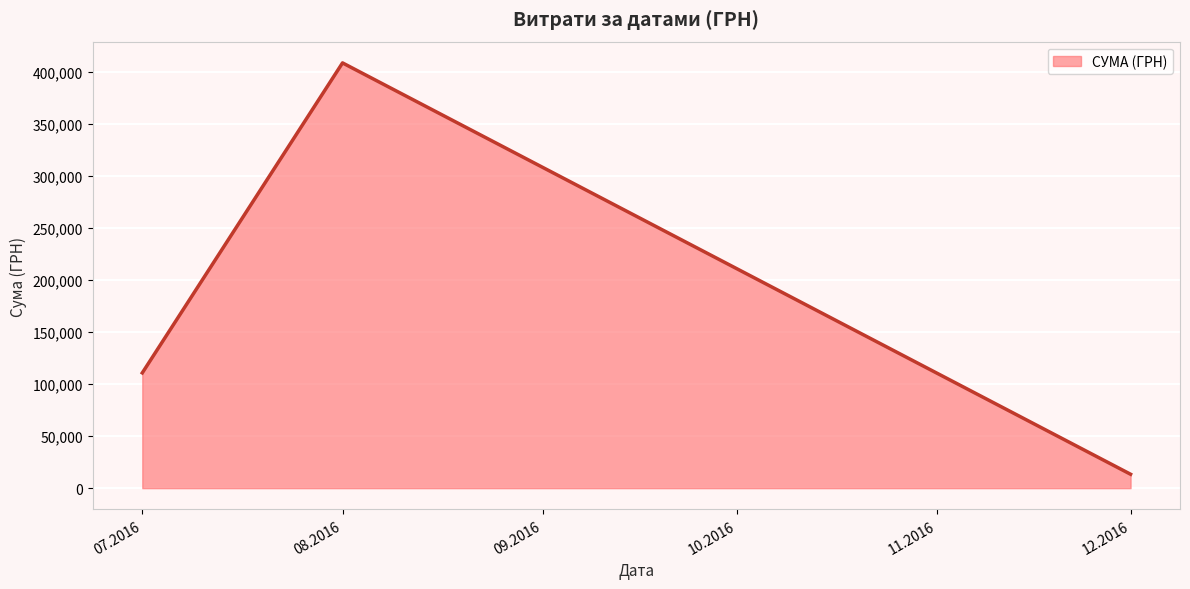

Rank the categories by value from highest to lowest.

08.2016, 07.2016, 12.2016